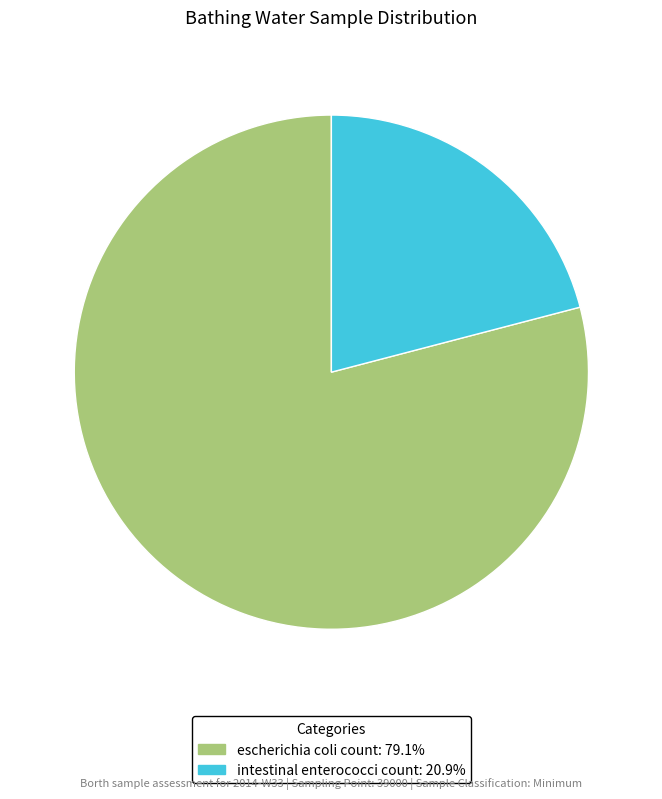

Is there a majority slice in this chart?

Yes